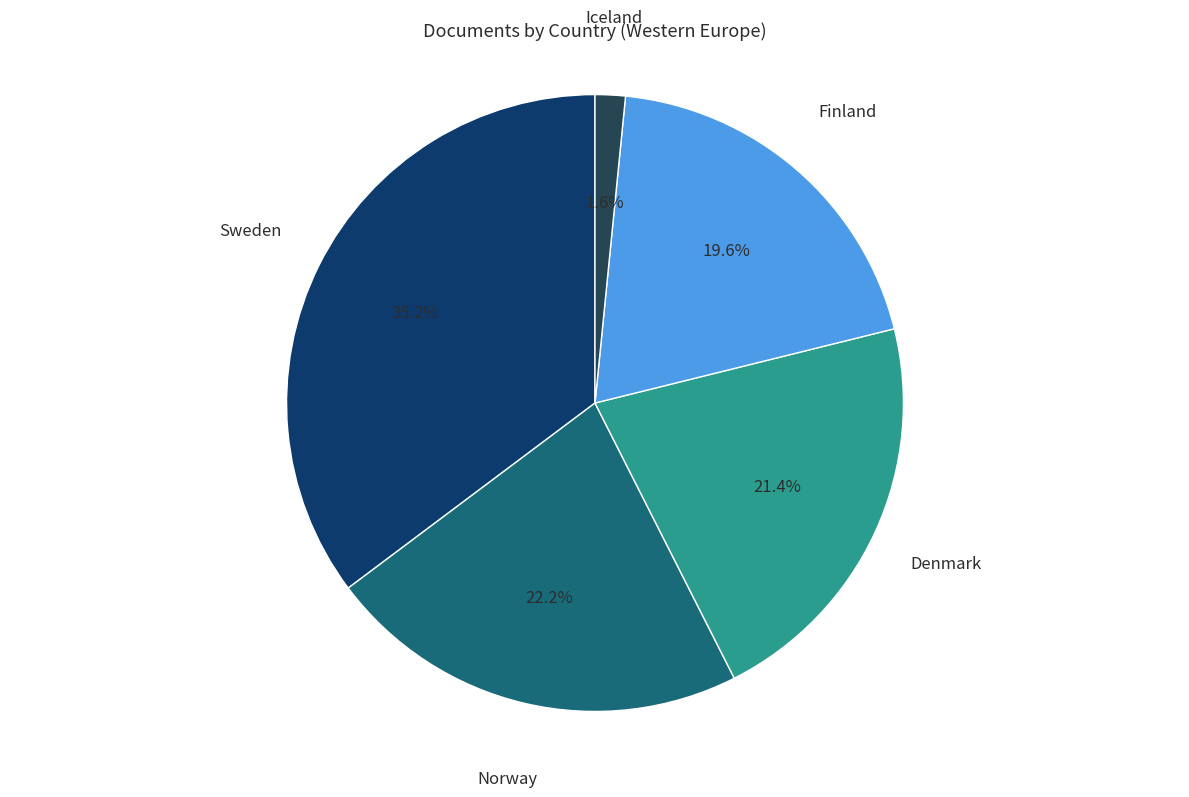

Which slice is the smallest?

Iceland